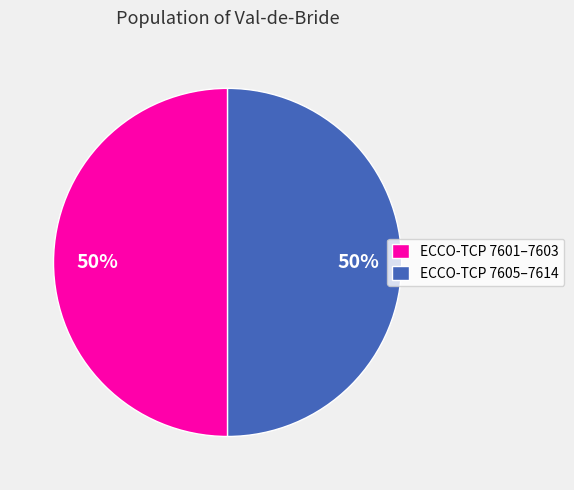

How many slices are in this pie chart?

2